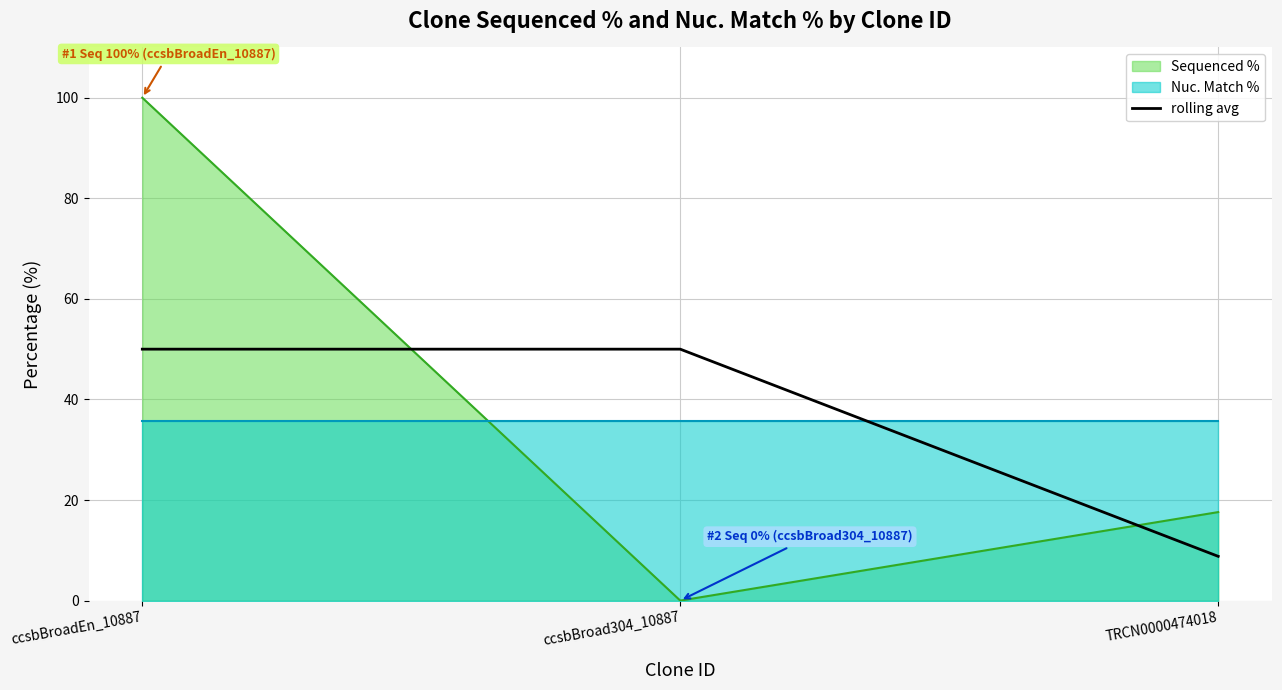

What is the value of the 2nd point from the left?

50.0